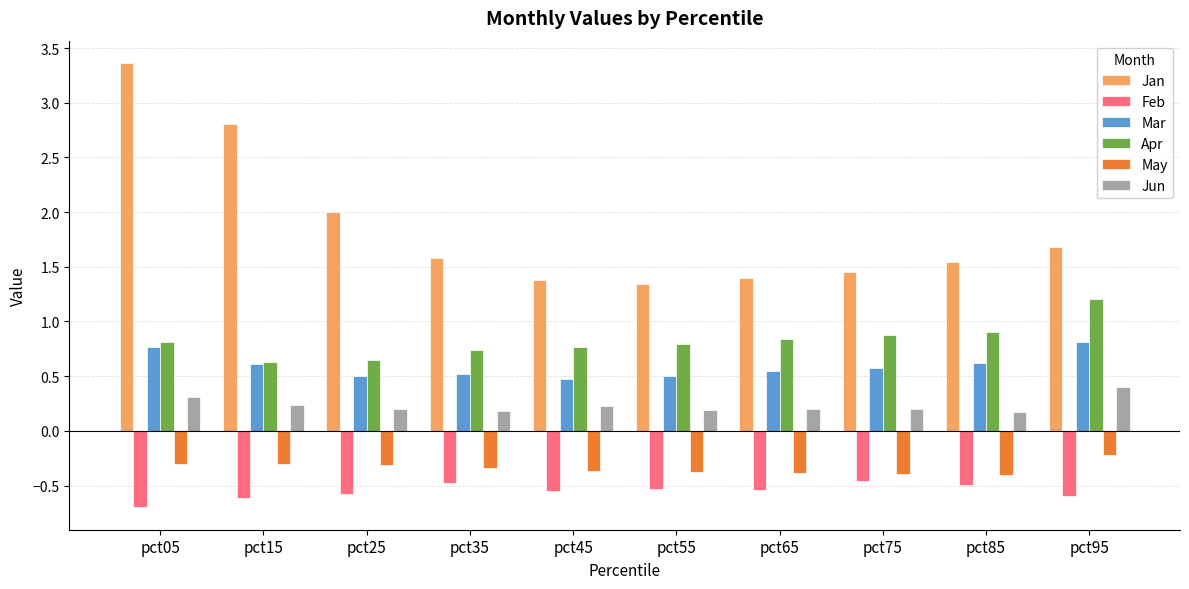

Which category has the highest value in the Apr series?

pct95